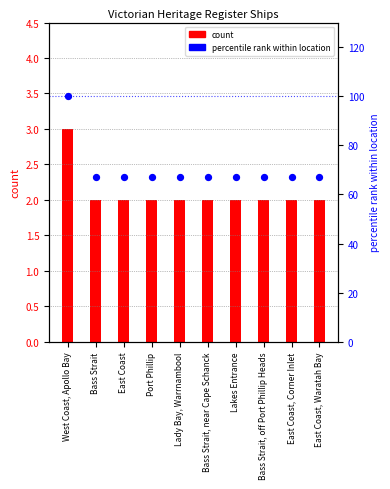

Which series has the largest total across all categories?

percentile rank